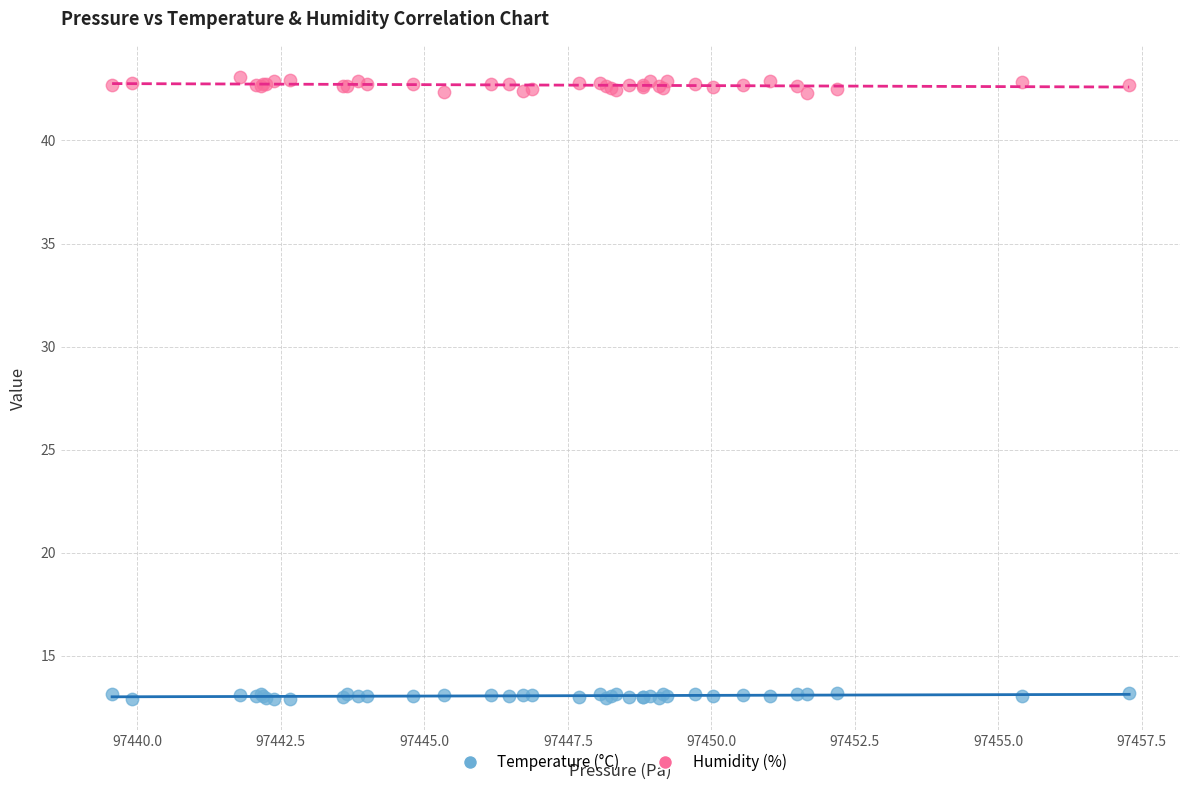

Which series has the widest spread of Y values?

Humidity (%)